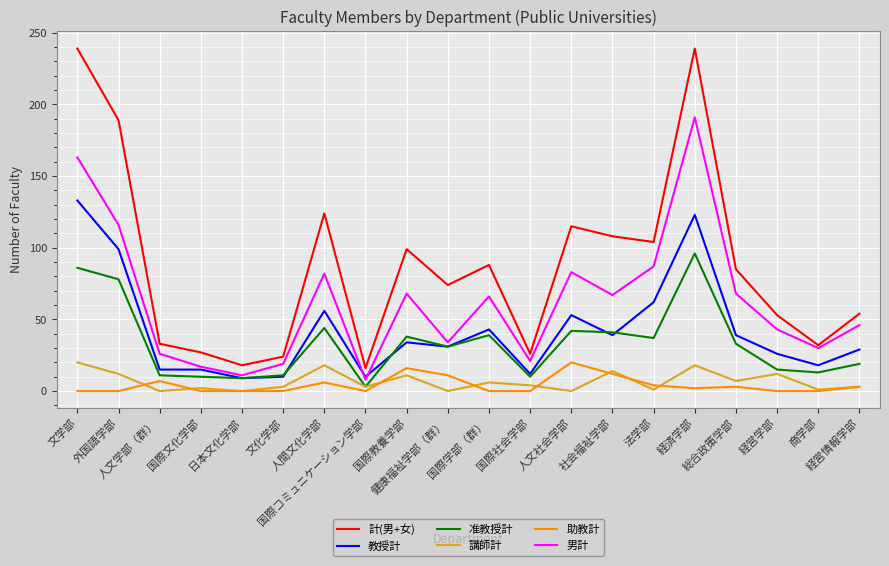

What is the maximum value for 計(男+女)?

239